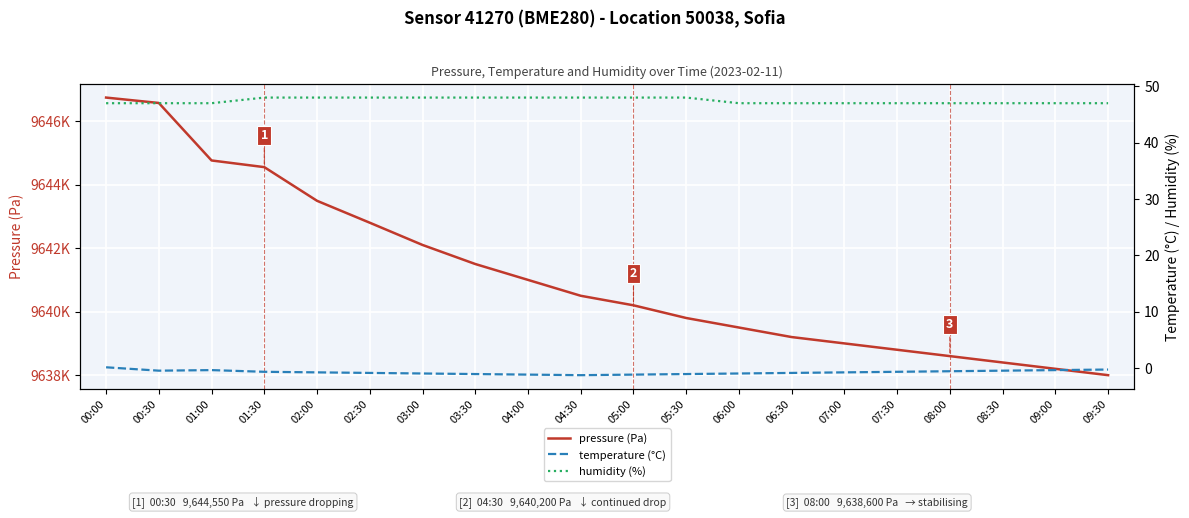

How many lines are shown in the chart?

3